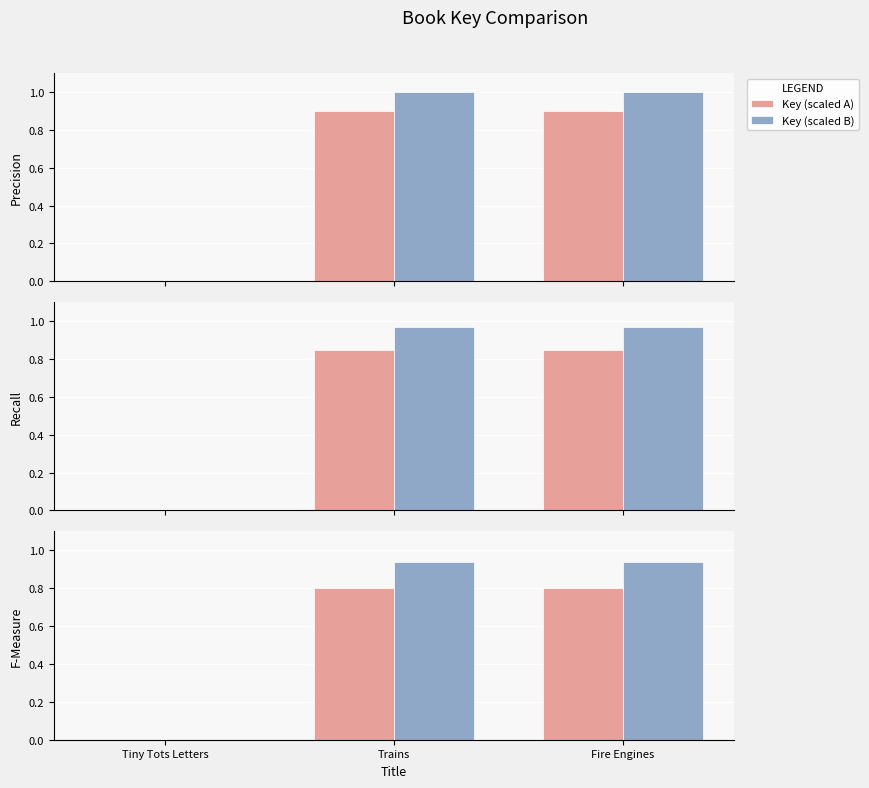

Rank the series by their average value, from highest to lowest.

Key (scaled B), Key (scaled A)